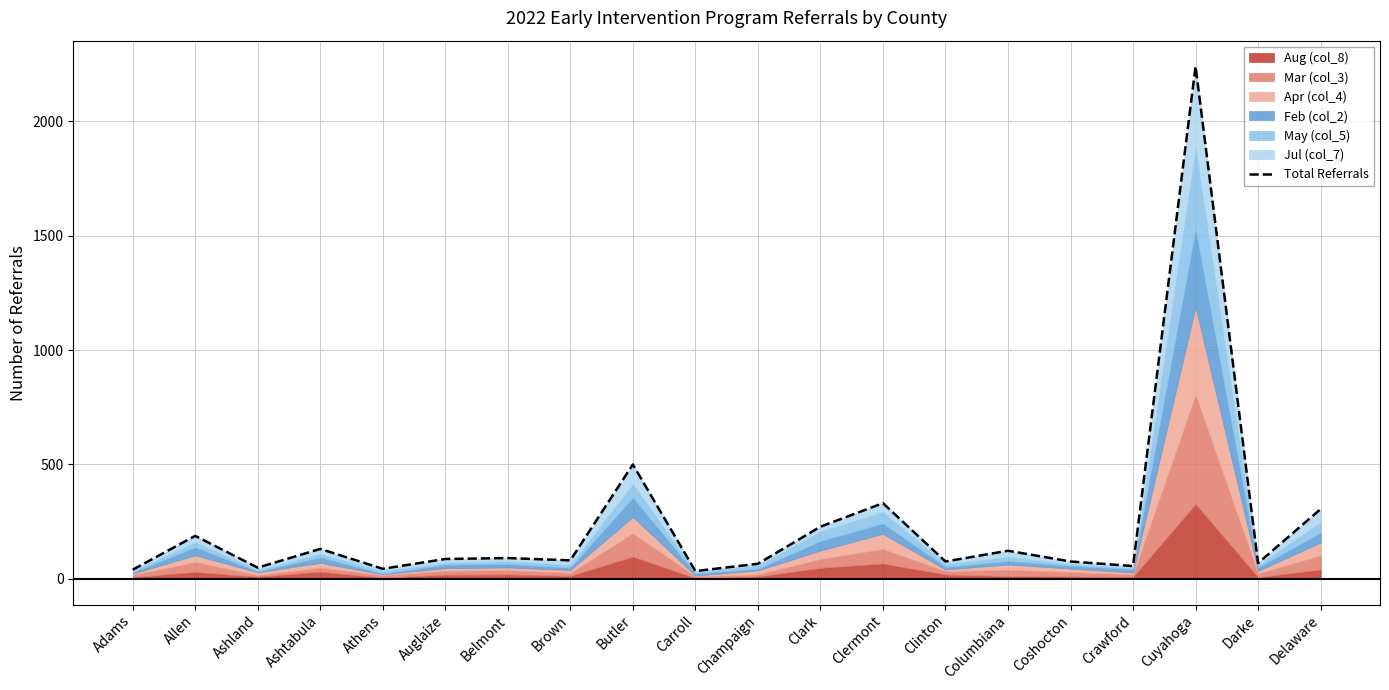

At which category does the data reach its first local peak?

Allen